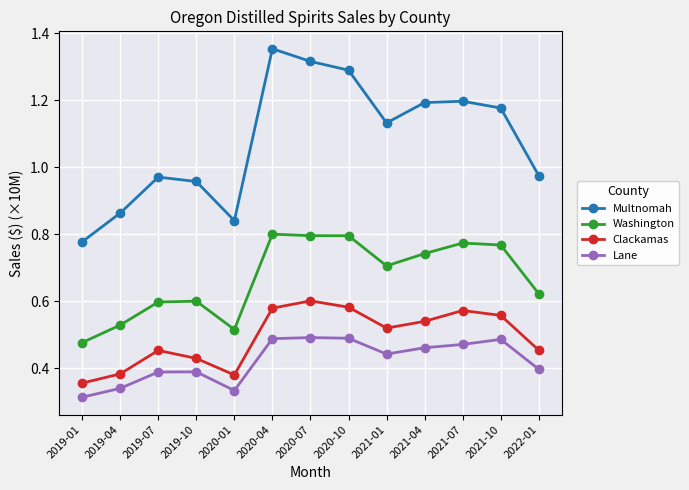

What are all the series names shown in the legend?

Multnomah, Washington, Clackamas, Lane